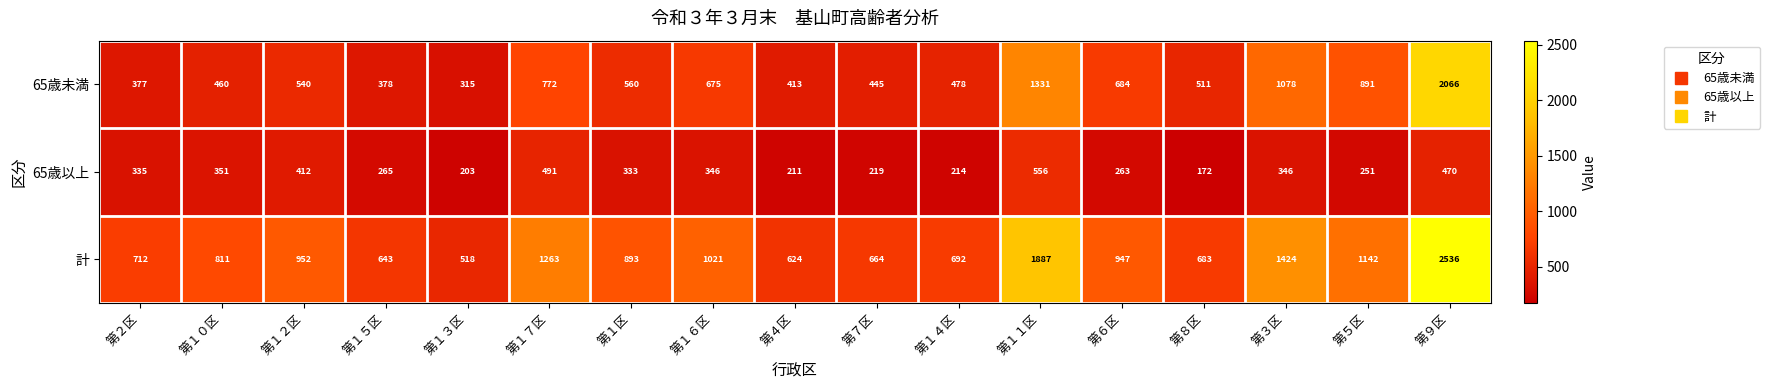

What is the spread (max minus min) of values at 第６区?

684